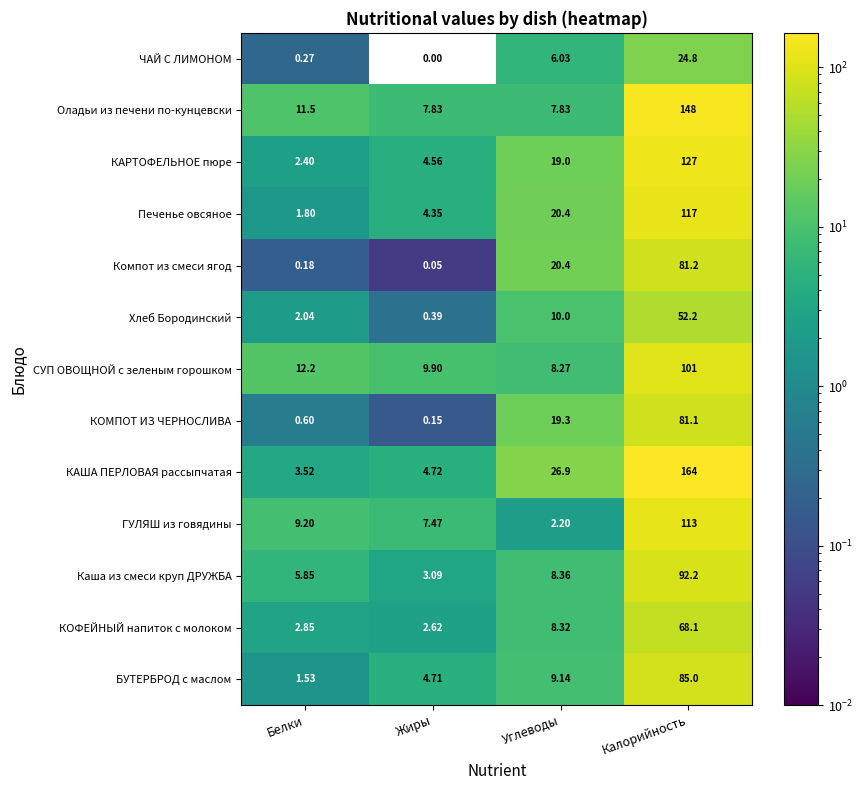

At how many categories does at least one series exceed 39?

1